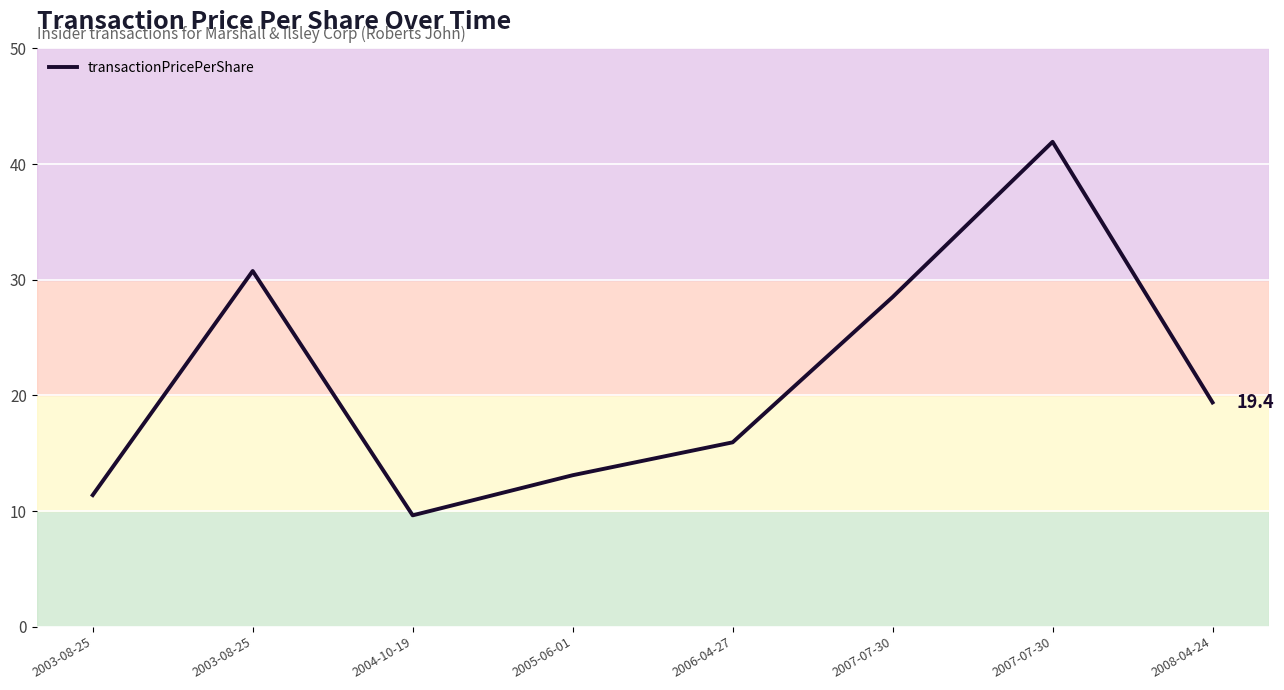

What is the value of the 8th point from the left?

19.4